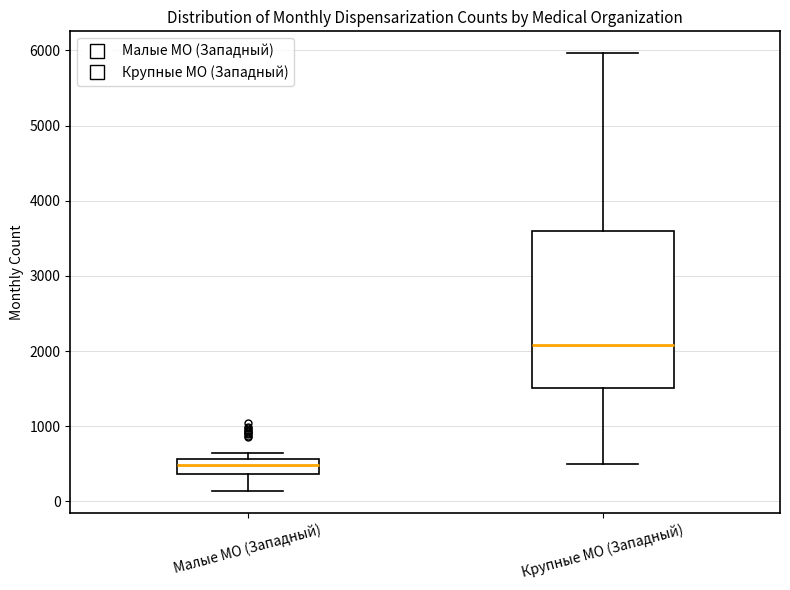

Which box is the tallest, from its lower edge to its upper edge?

Крупные МО (Западный)